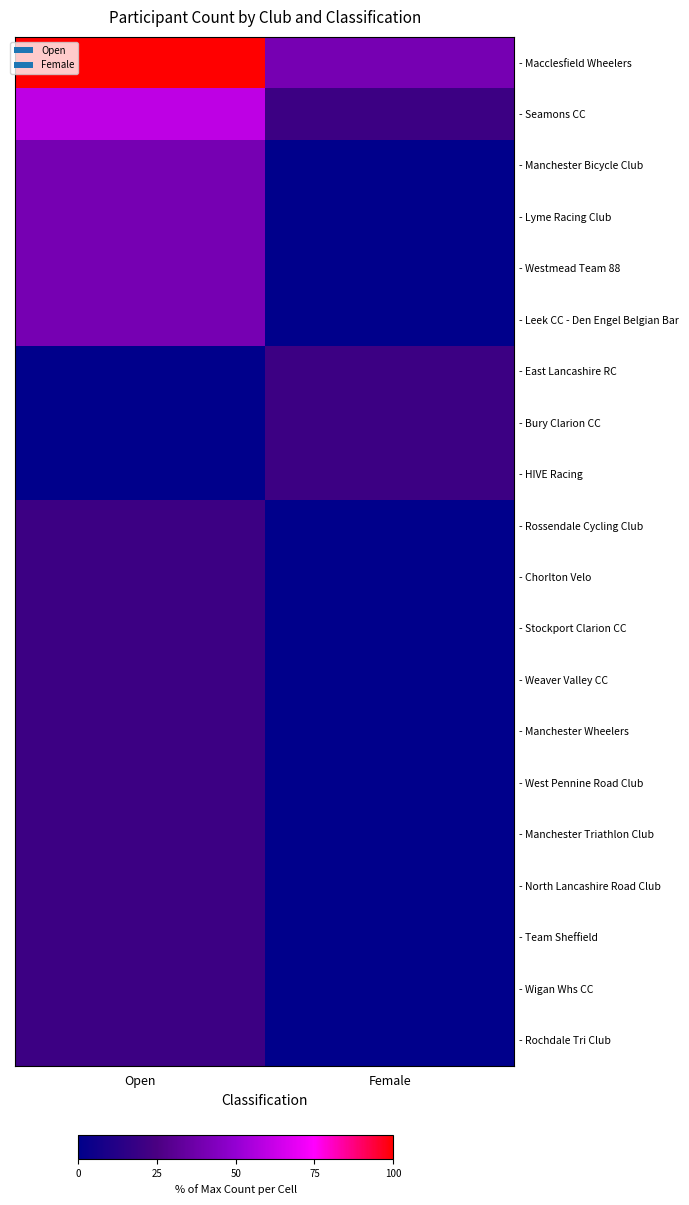

Which label corresponds to the smallest value in the chart?

Female